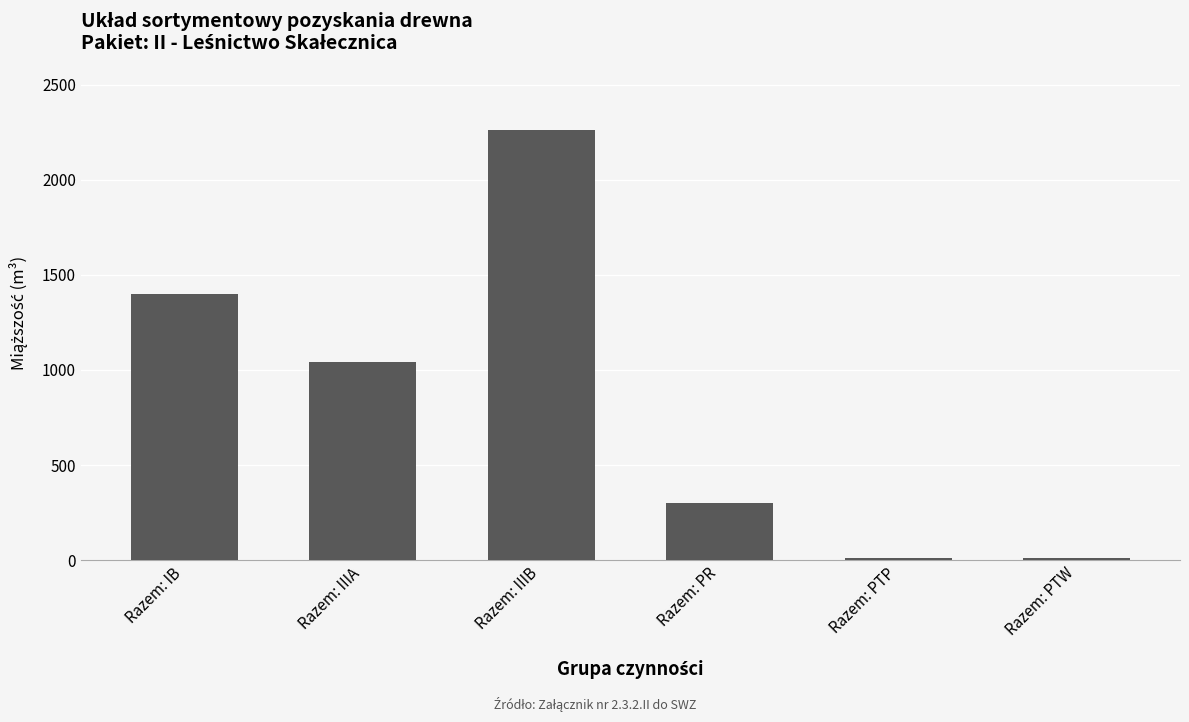

What is the greatest value displayed?

2260